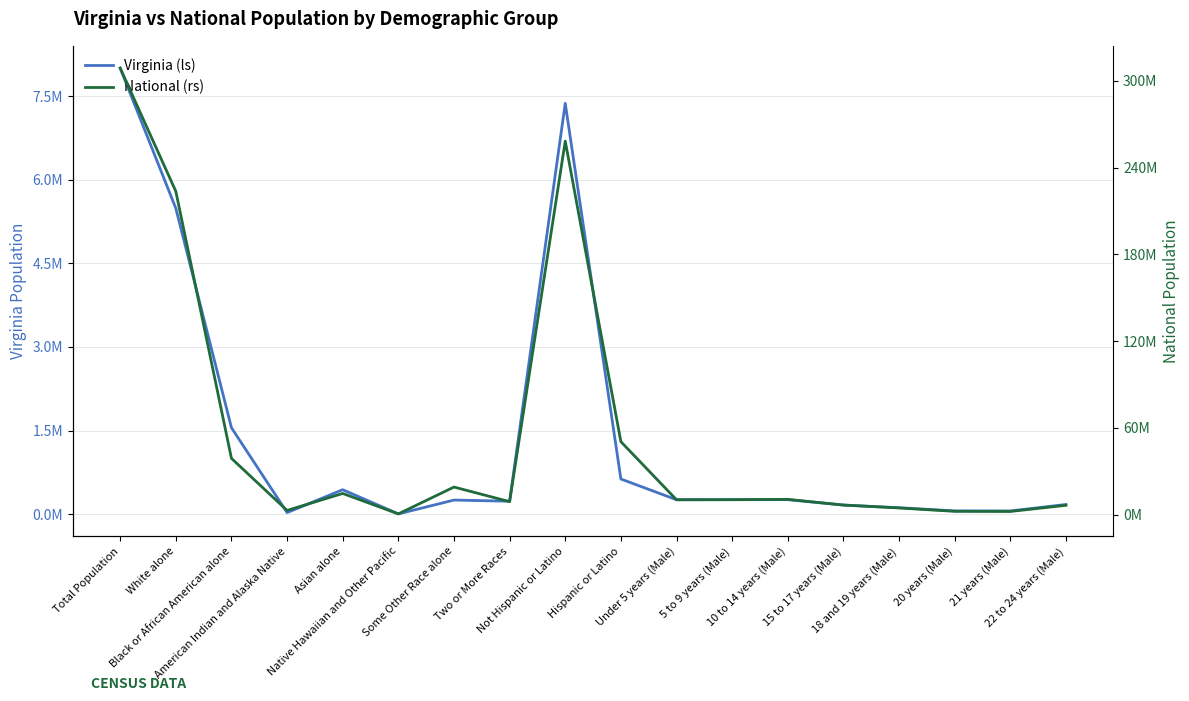

Reading left to right, what are all the values shown in this chart?

Virginia: Total Population=8001024	White alone=5486852	Black or African American alone=1551399	American Indian and Alaska Native=29225	Asian alone=439890	Native Hawaiian and Other Pacific=5980	Some Other Race alone=254278	Two or More Races=233400	Not Hispanic or Latino=7369199	Hispanic or Latino=631825	Under 5 years (Male)=260107	5 to 9 years (Male)=260549	10 to 14 years (Male)=261624	15 to 17 years (Male)=164747	18 and 19 years (Male)=116755	20 years (Male)=60167	21 years (Male)=59159	22 to 24 years (Male)=174715
National: Total Population=308745538	White alone=223553265	Black or African American alone=38929319	American Indian and Alaska Native=2932248	Asian alone=14674252	Native Hawaiian and Other Pacific=540013	Some Other Race alone=19107368	Two or More Races=9009073	Not Hispanic or Latino=258267944	Hispanic or Latino=50477594	Under 5 years (Male)=10319427	5 to 9 years (Male)=10389638	10 to 14 years (Male)=10579862	15 to 17 years (Male)=6656209	18 and 19 years (Male)=4647457	20 years (Male)=2308319	21 years (Male)=2223198	22 to 24 years (Male)=6482659